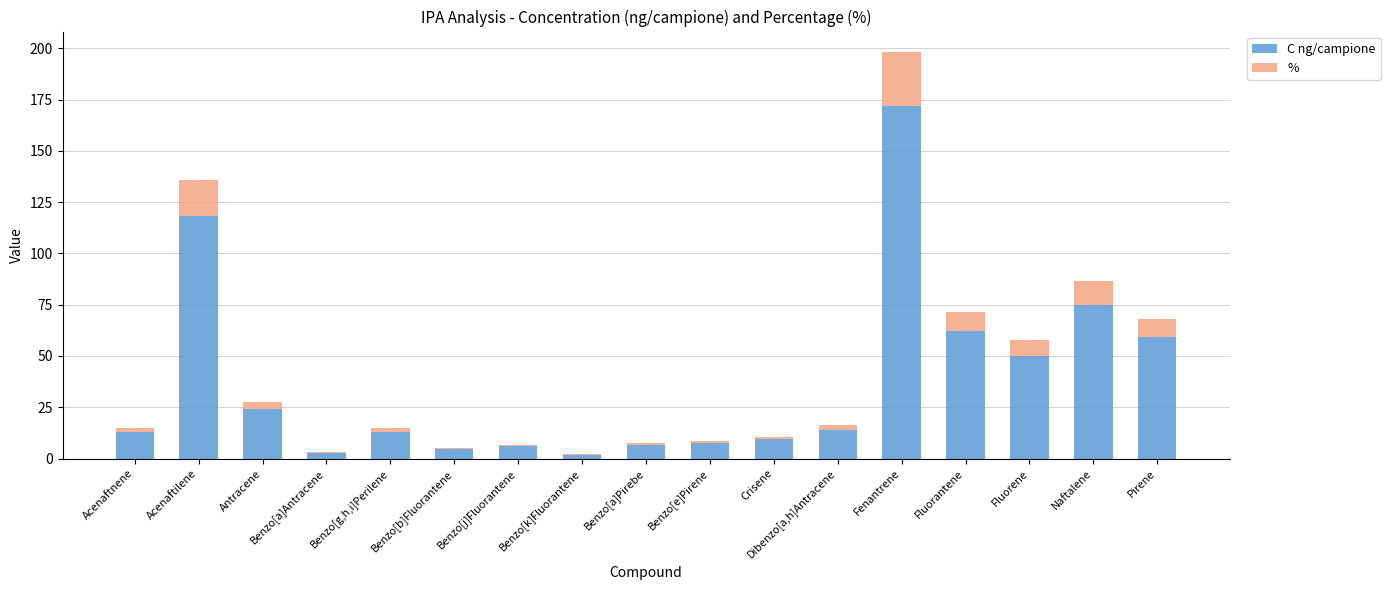

Are the bars horizontal?

No